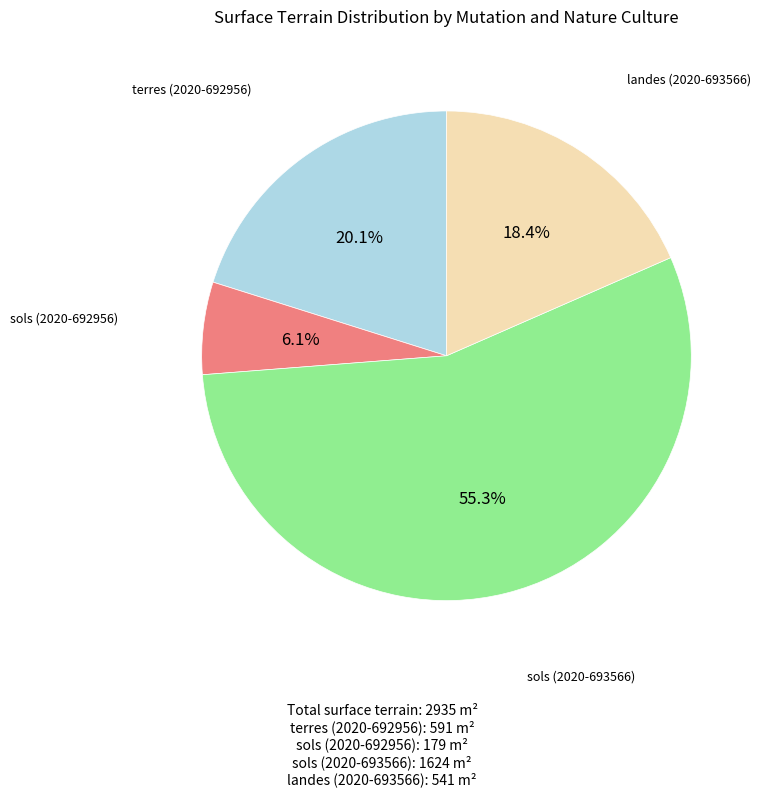

Is there any slice that represents more than half of the pie?

Yes